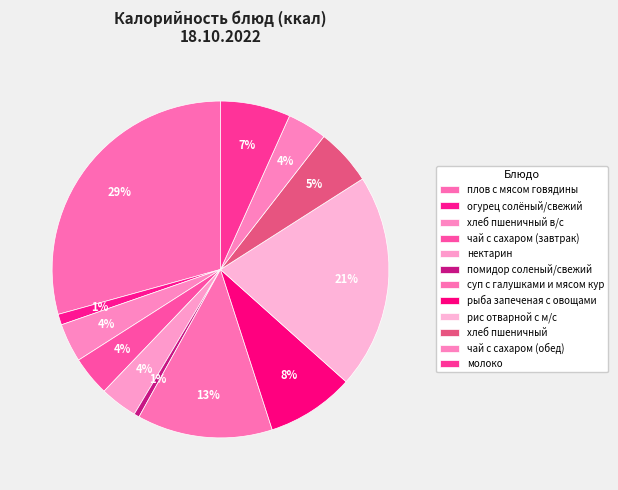

What percentage is the огурец солёный/свежий slice, to the nearest percent?

1%